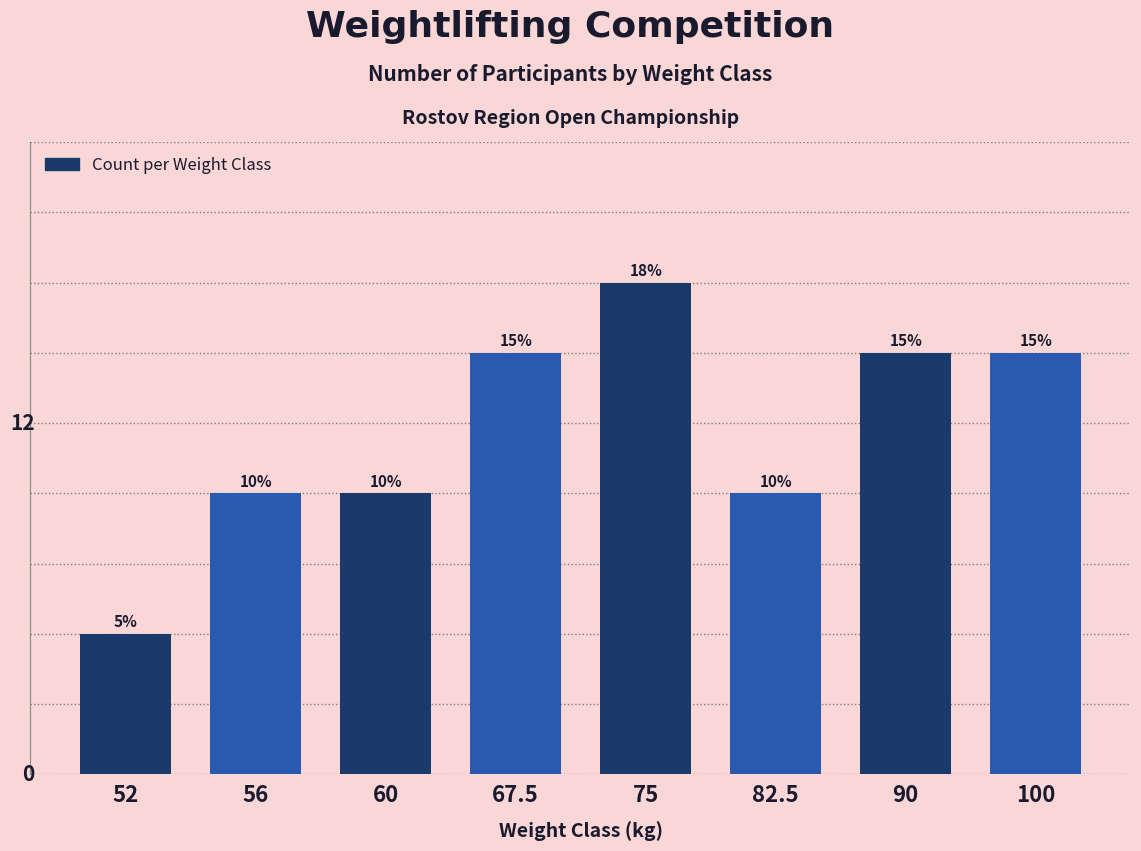

True or false: the data shows 2 at 60.

False